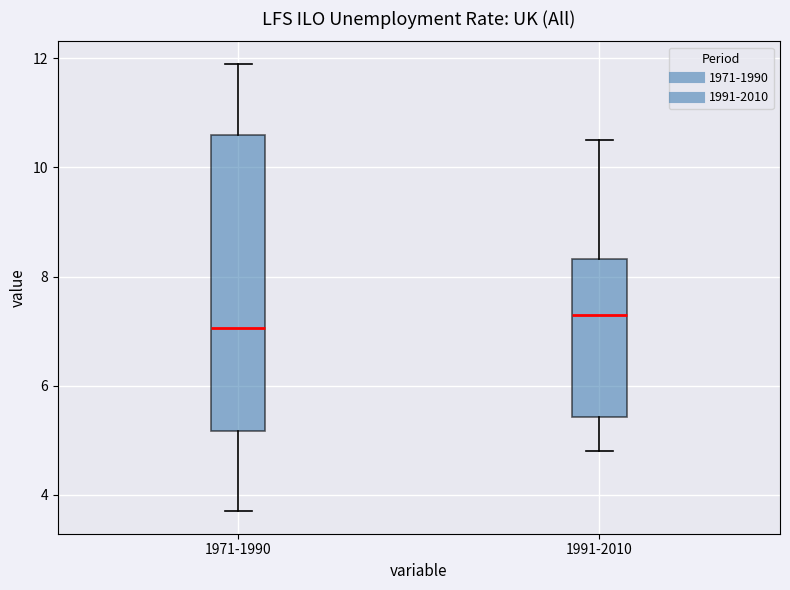

Which box has the lowest median line?

1971-1990